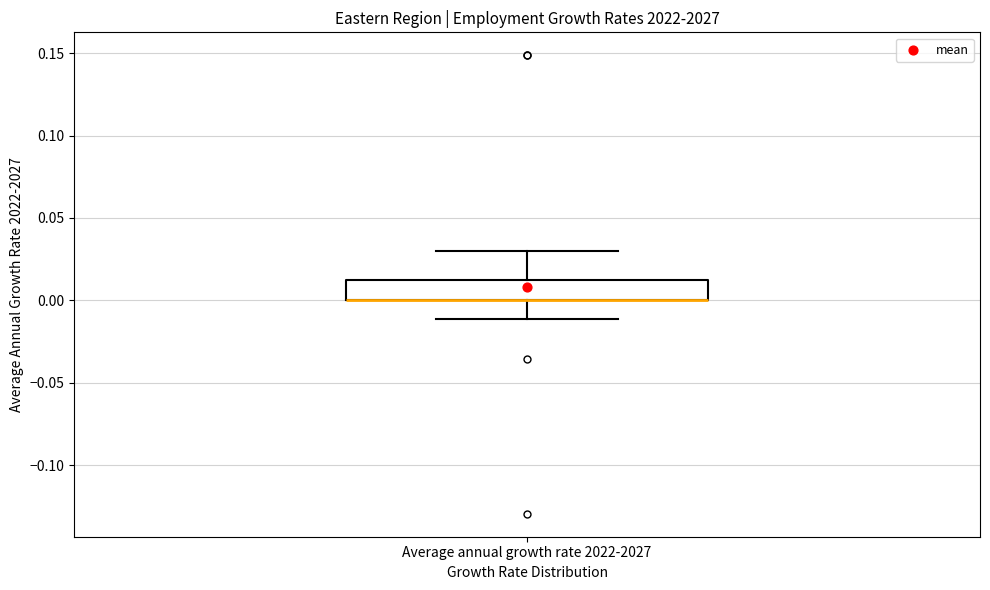

Where is the upper edge of the box for Average annual growth rate 2022-2027 on the y-axis? The values are not printed on the chart, so give them approximately, as read against the axis.

0.015